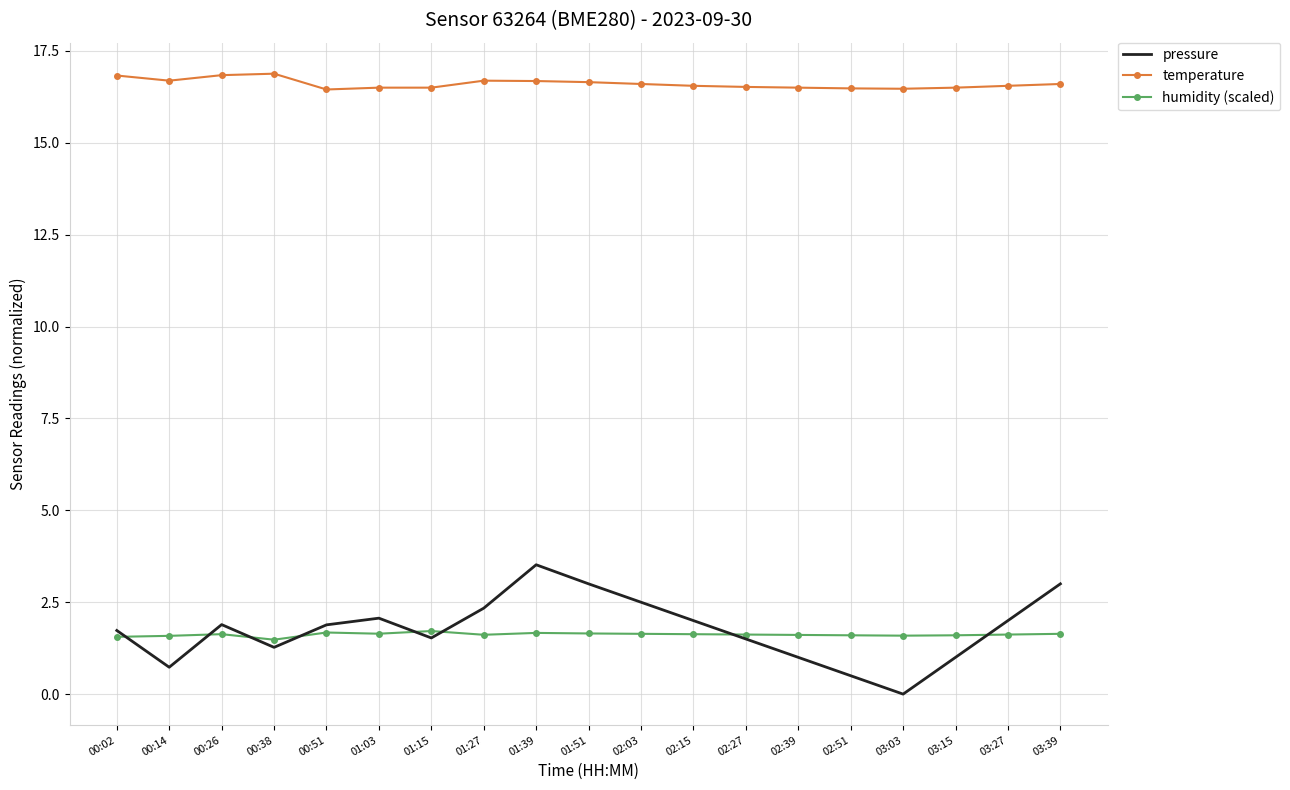

Is it true that temperature equals 16.7 at 01:27?

True